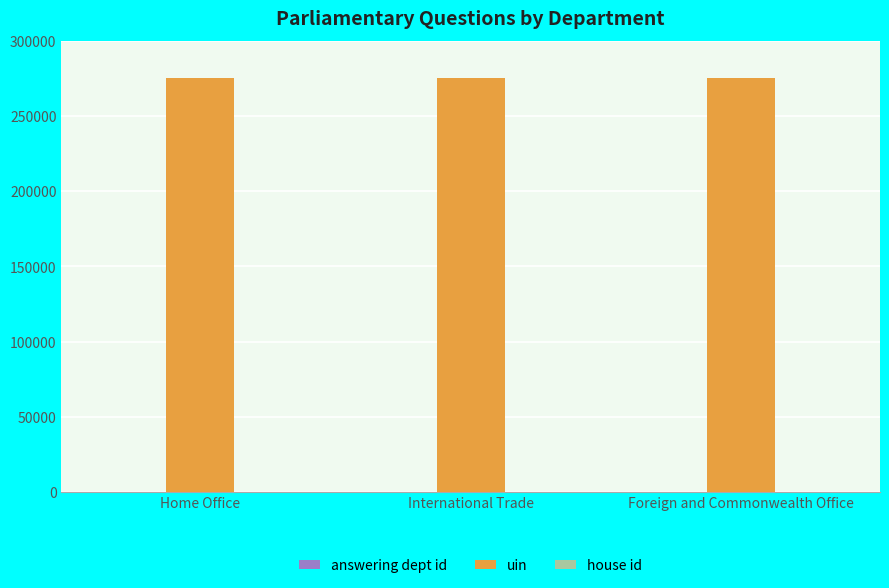

The uin series shows 275698 at Home Office. True or false?

True